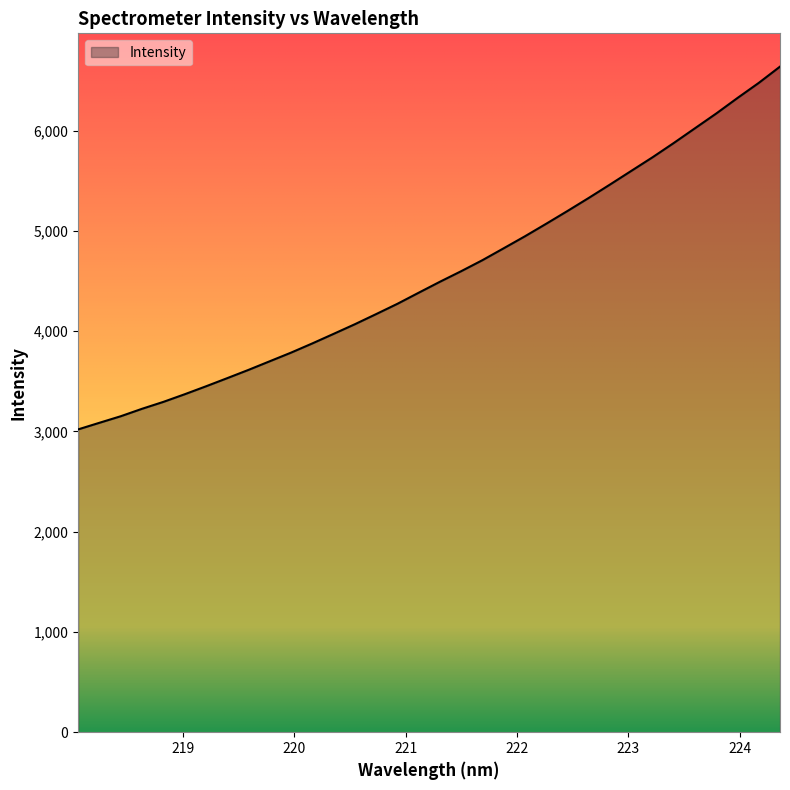

What is the minimum value shown in the chart?

3020.8